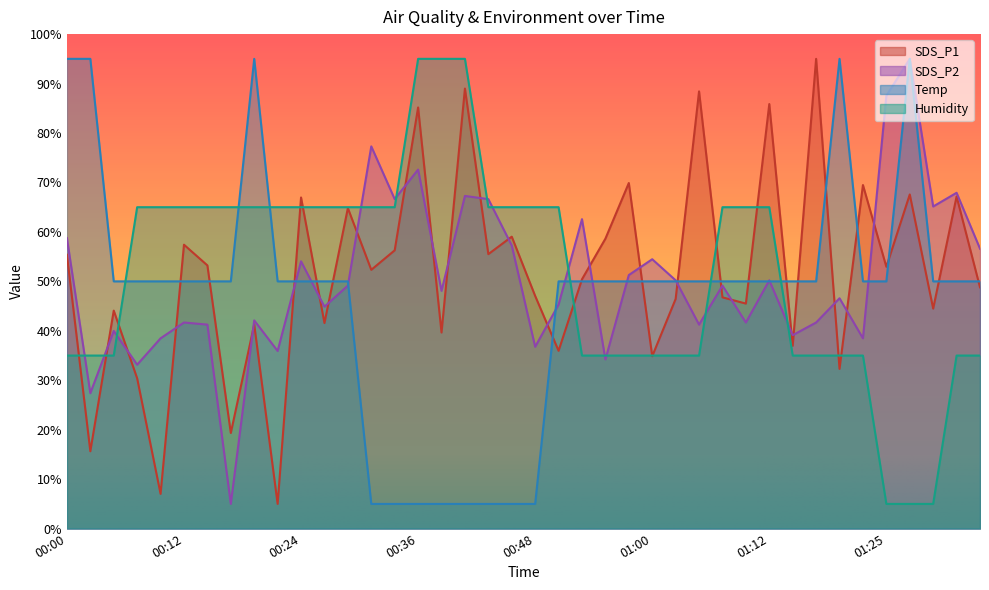

Which category has the highest value across all series?

01:17